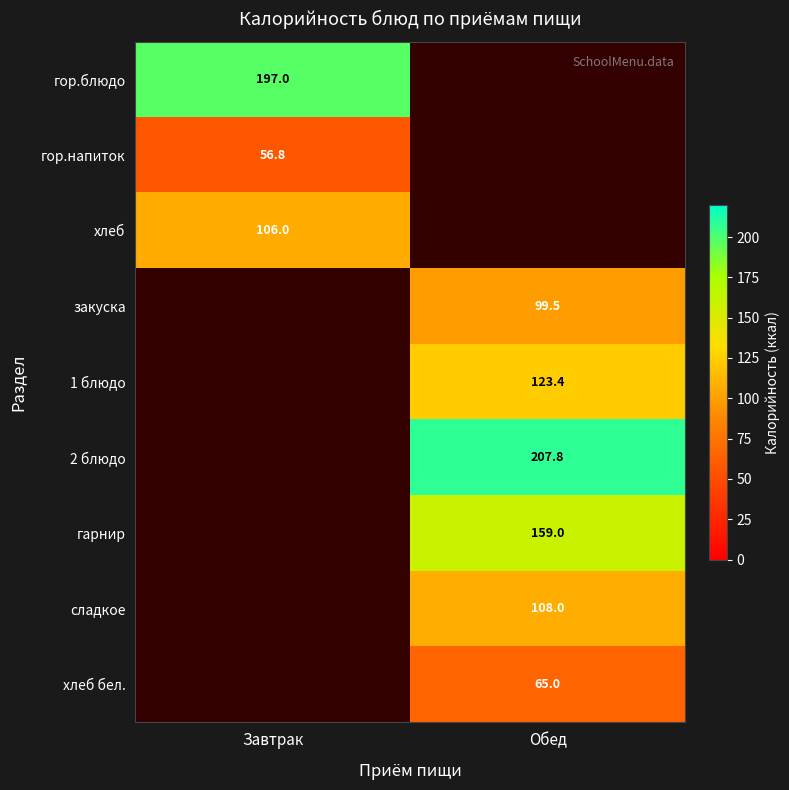

At how many categories does at least one series exceed 81?

2